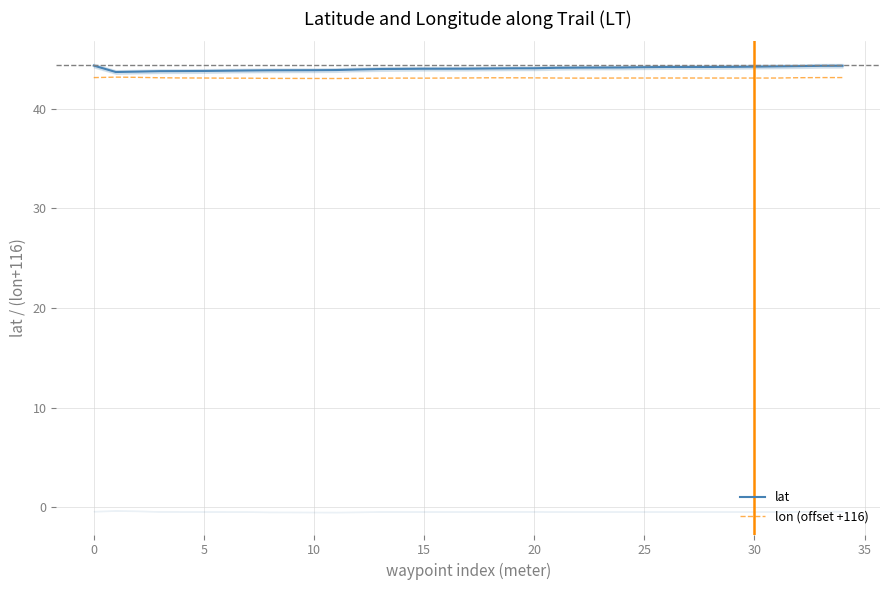

The lon (offset +116) series shows 43.1 at 19. True or false?

True